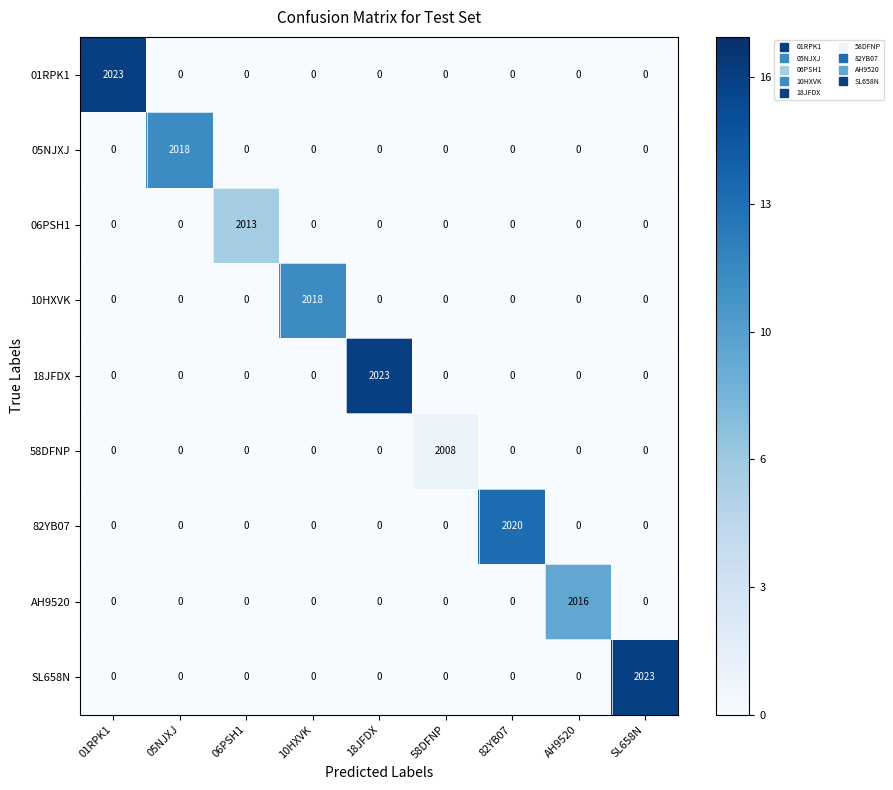

Count the number of data series in this chart.

9